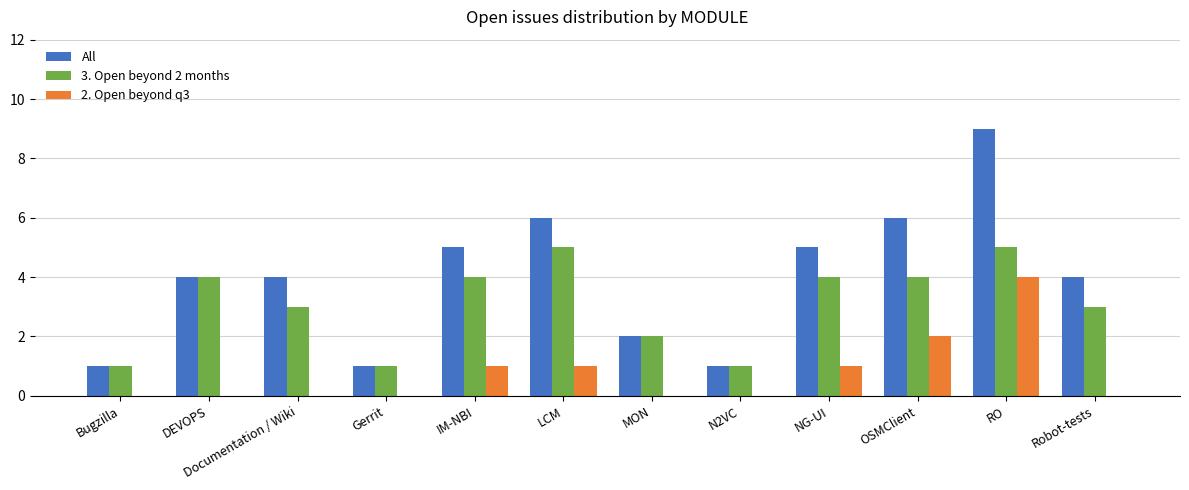

What is the greatest value displayed?

9